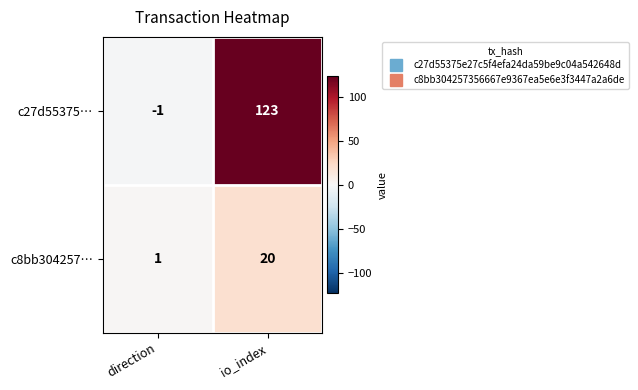

At which category is the sum across all series the highest?

io_index